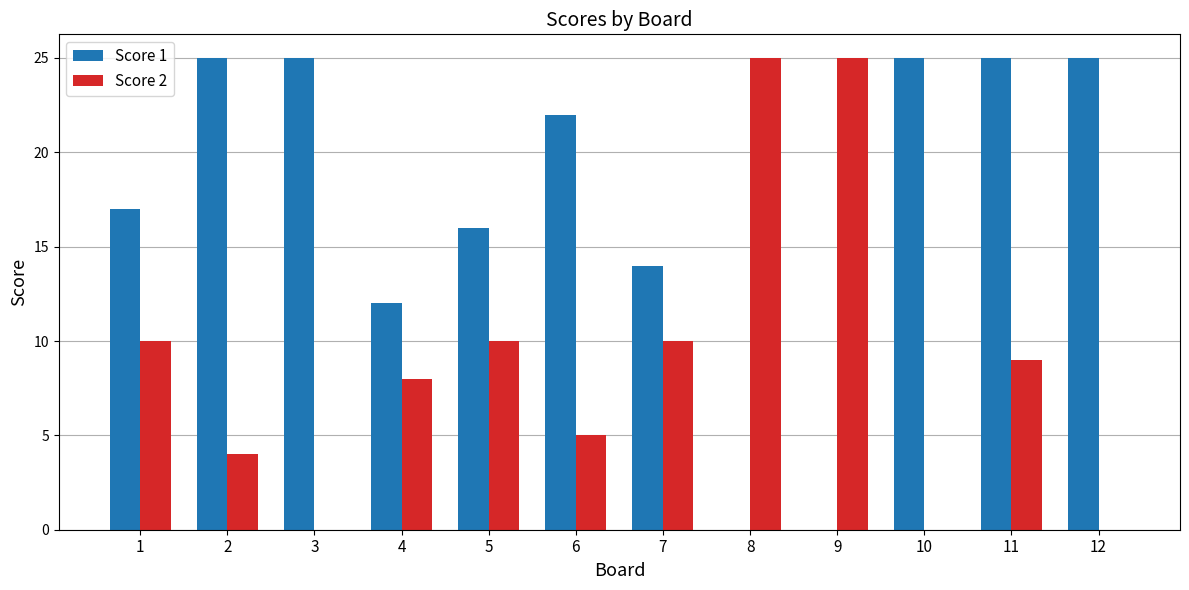

What is the sum of all Score 2 values?

106